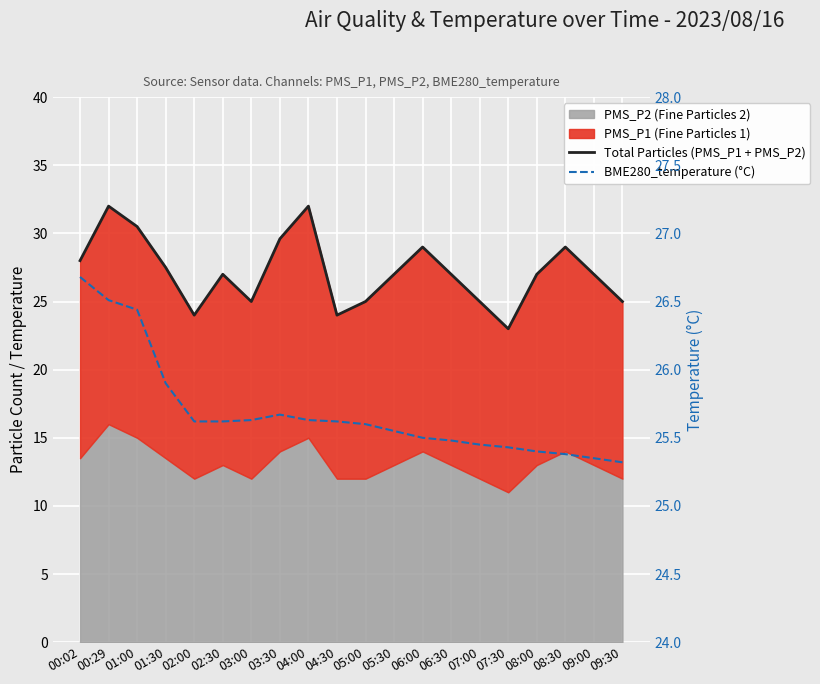

Rank the categories by BME280_temperature (°C) value from highest to lowest.

00:02, 00:29, 01:00, 01:30, 03:30, 03:00, 04:00, 02:00, 02:30, 04:30, 05:00, 05:30, 06:00, 06:30, 07:00, 07:30, 08:00, 08:30, 09:00, 09:30